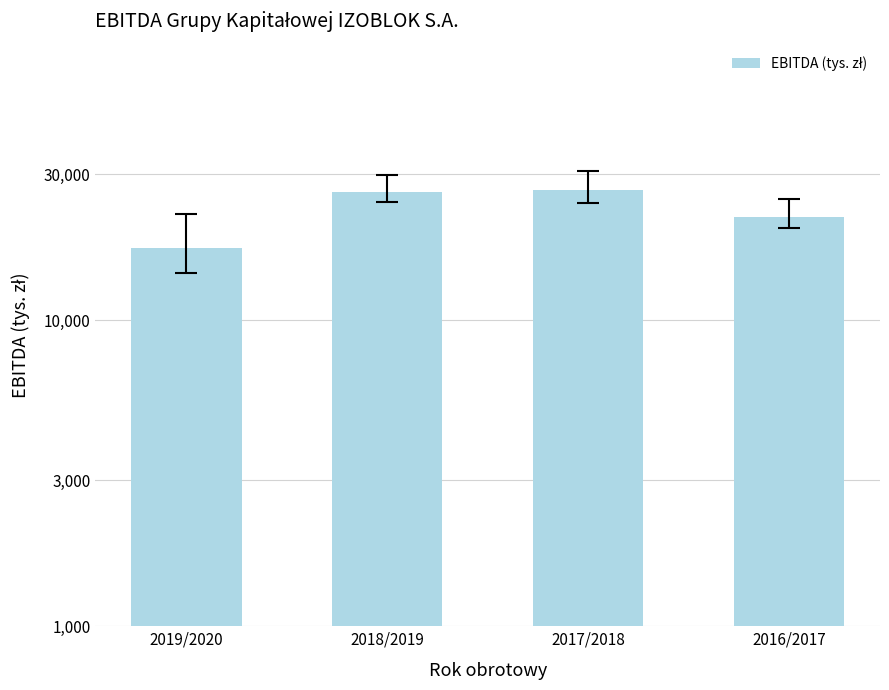

What is the change in value from 2018/2019 to 2016/2017?

-4545.4